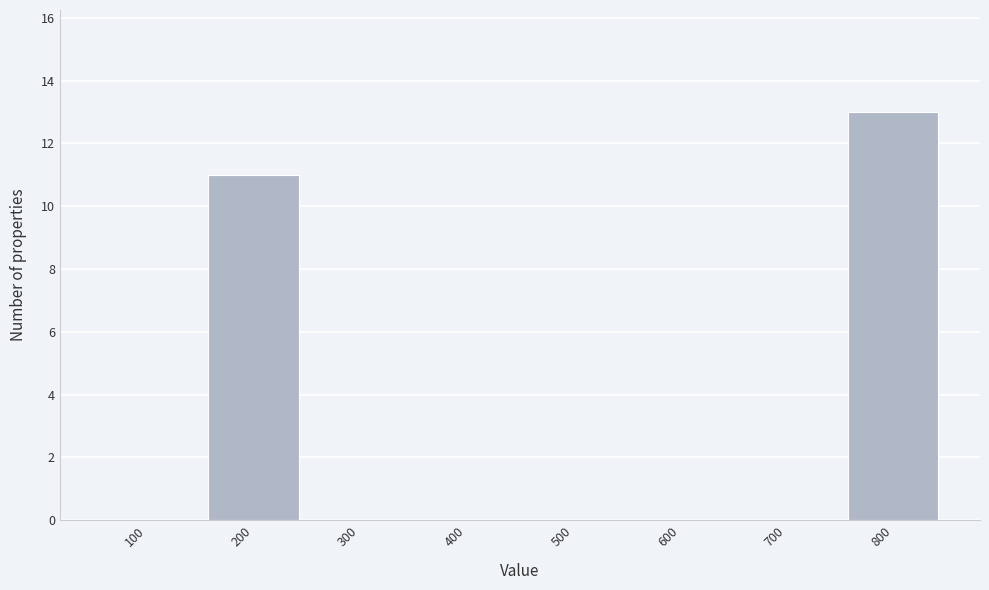

Reading left to right, extract all data points from this chart.

100=0	200=11	300=0	400=0	500=0	600=0	700=0	800=13